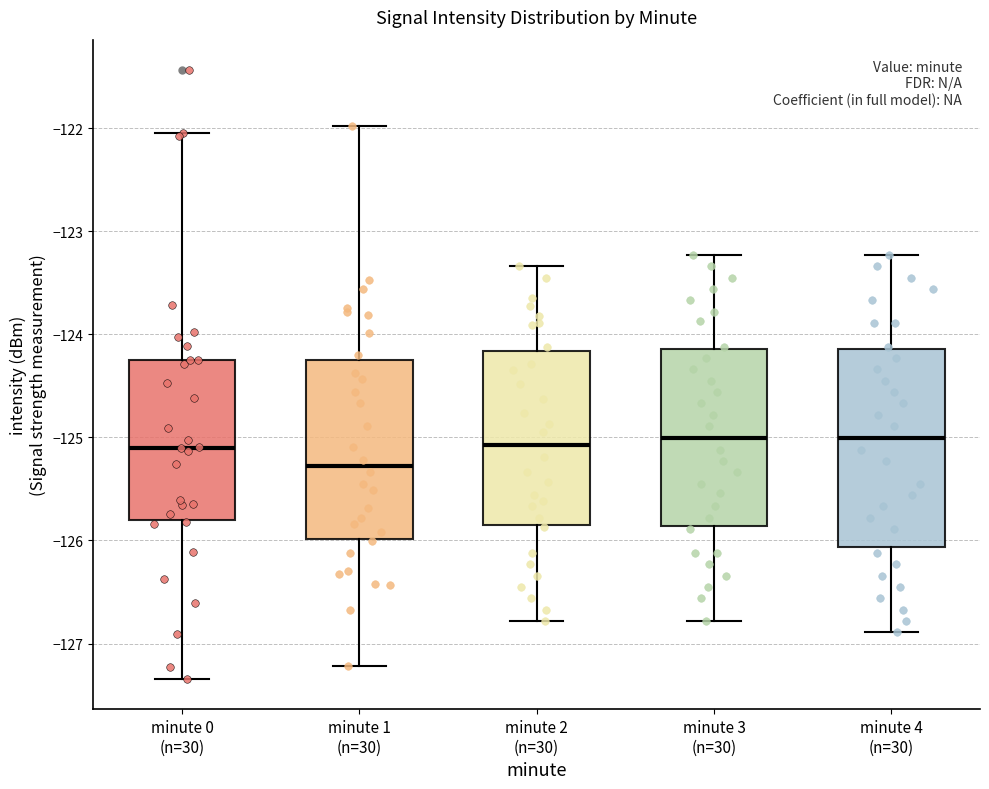

Which box has the lowest median line?

minute 1 (n=30)